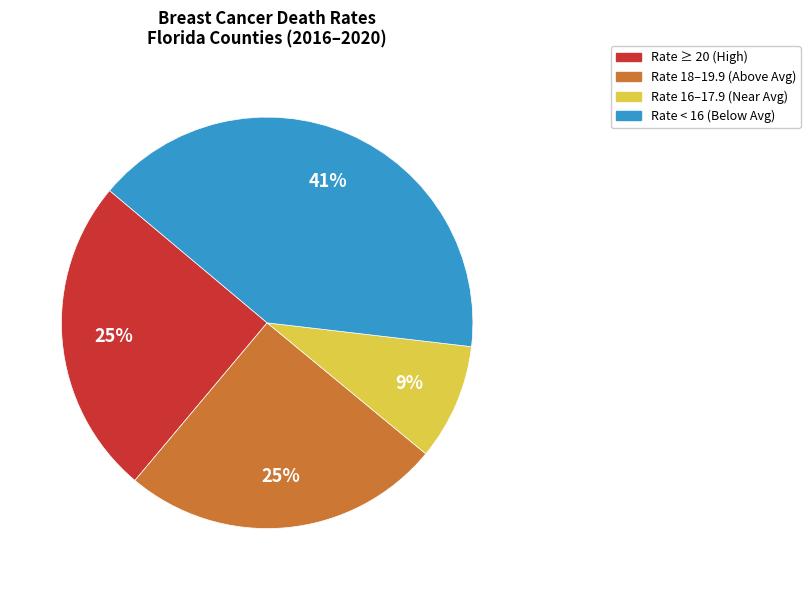

The Rate 18–19.9 (Above Avg) slice represents 25% of the pie. True or false?

True